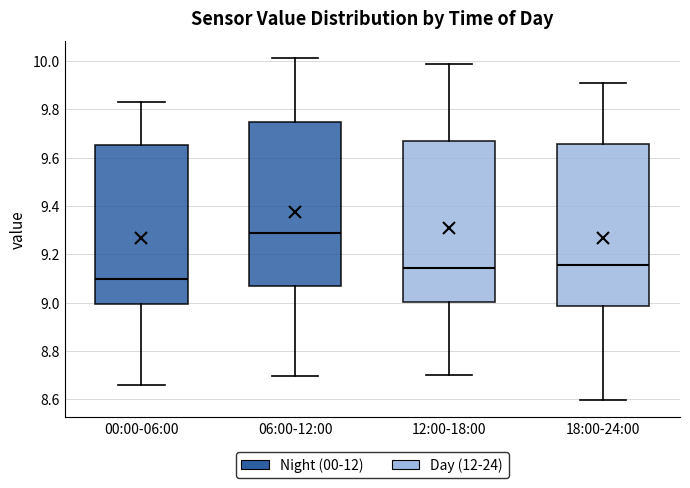

Which box's median line is the lowest?

00:00-06:00